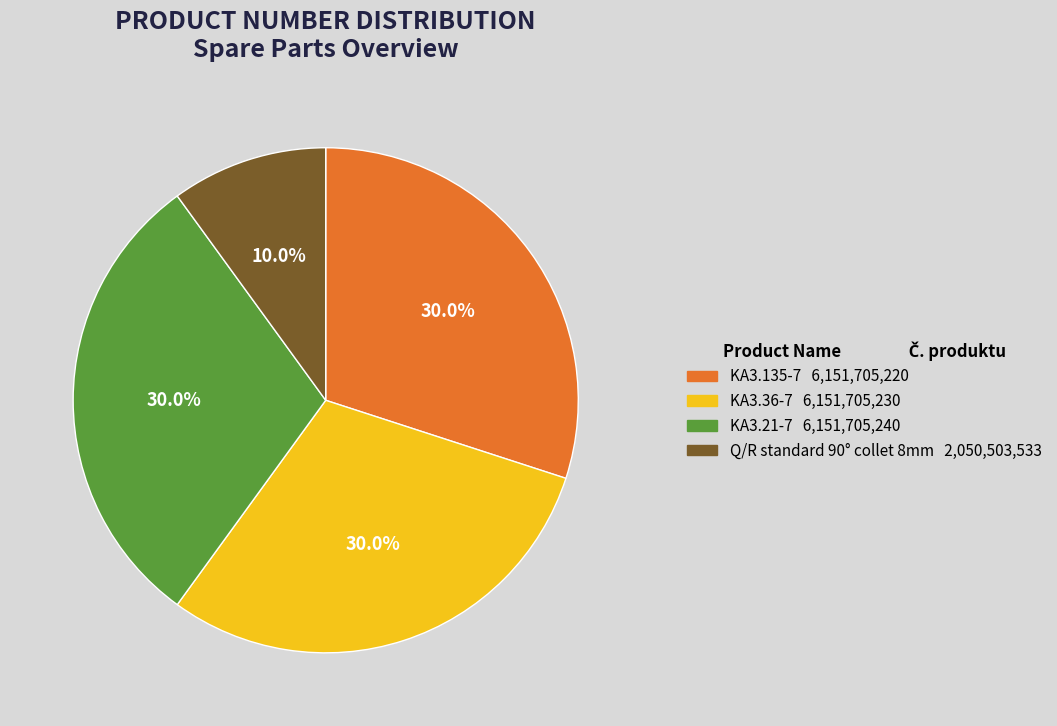

Which has a higher value, KA3.135-7 or Q/R standard 90° collet 8mm?

KA3.135-7